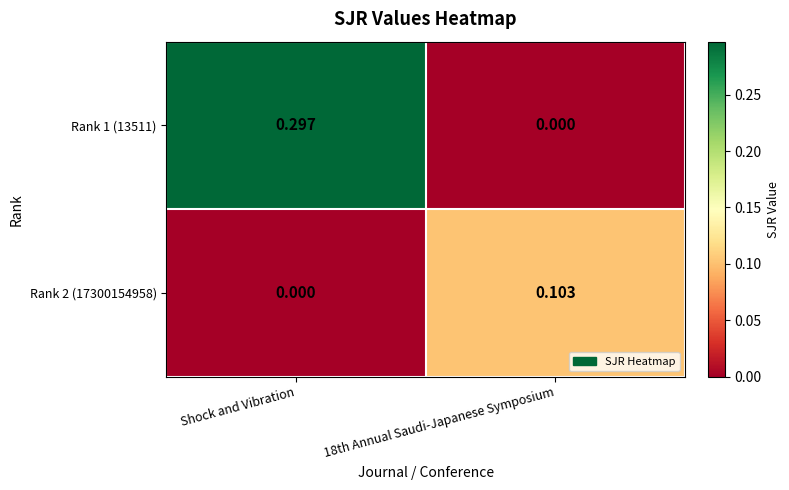

Which category has the highest value in the Rank 1 (13511) series?

Shock and Vibration